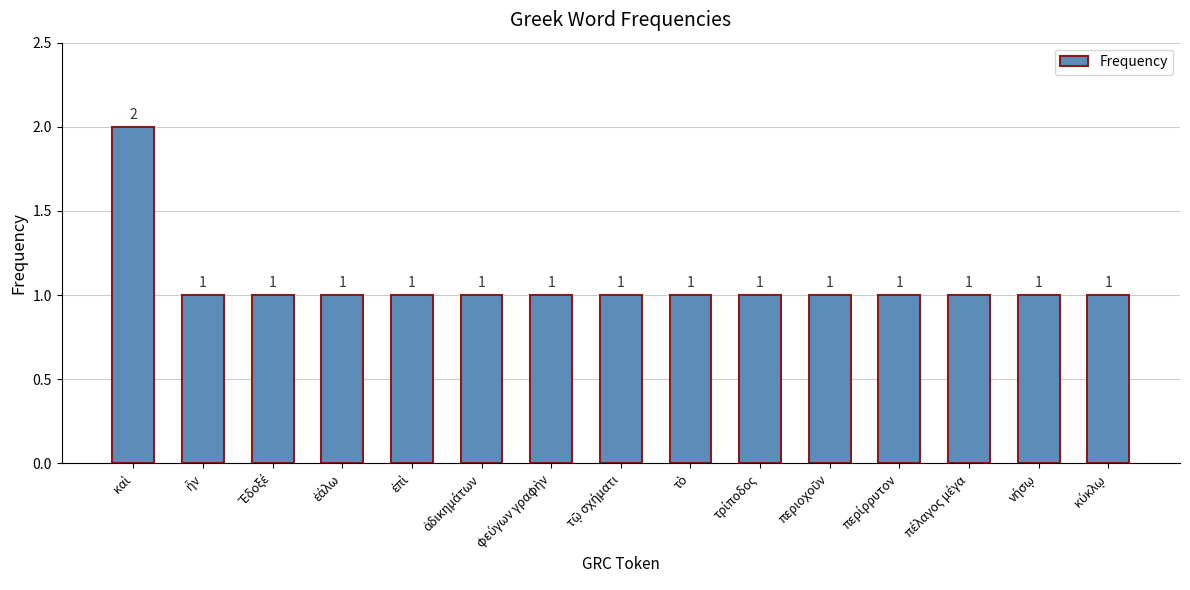

What is the value of the 6th bar from the left?

1